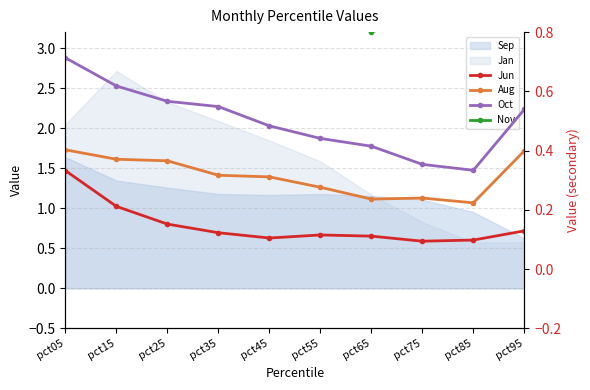

Does the chart have visible grid lines?

Yes